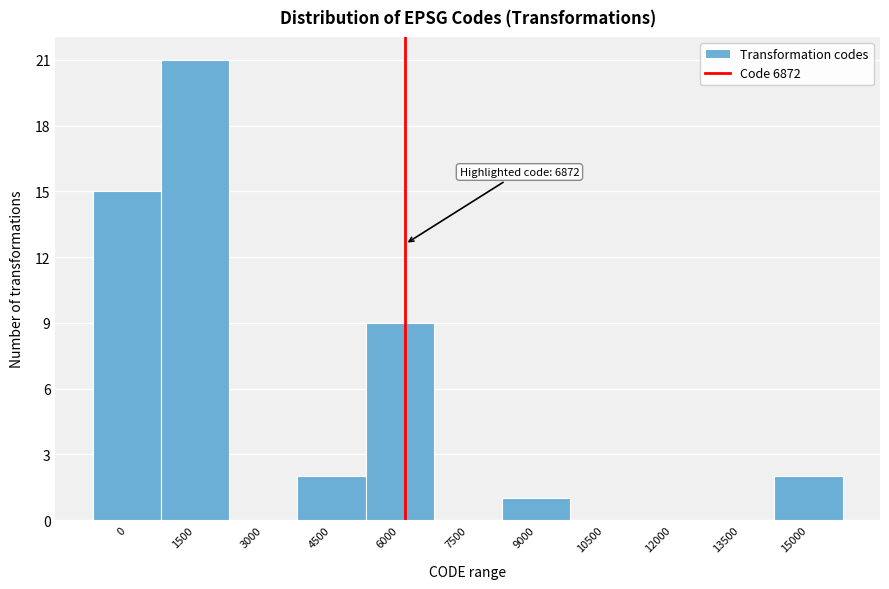

Reading right to left, what are all the values shown in this chart?

15000=2	13500=0	12000=0	10500=0	9000=1	7500=0	6000=9	4500=2	3000=0	1500=21	0=15